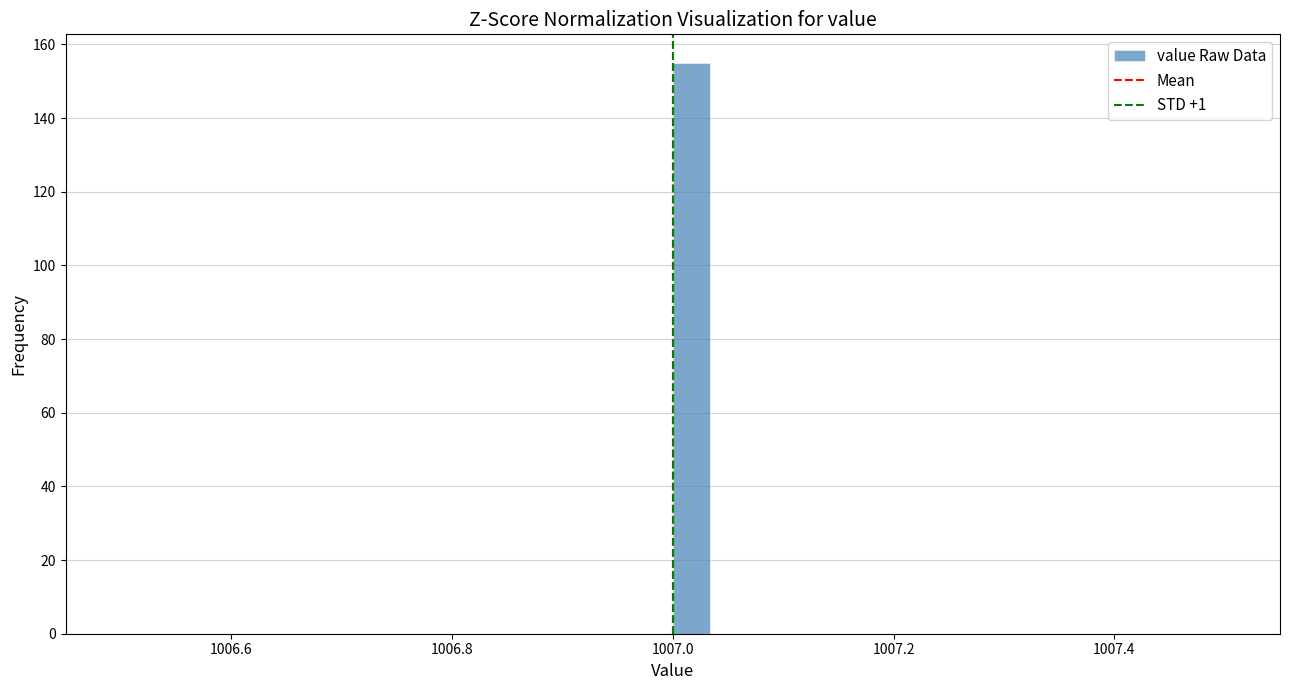

Around what value on the x-axis is the tallest bar? Give the approximate position of its centre, as read against the axis.

1007.02